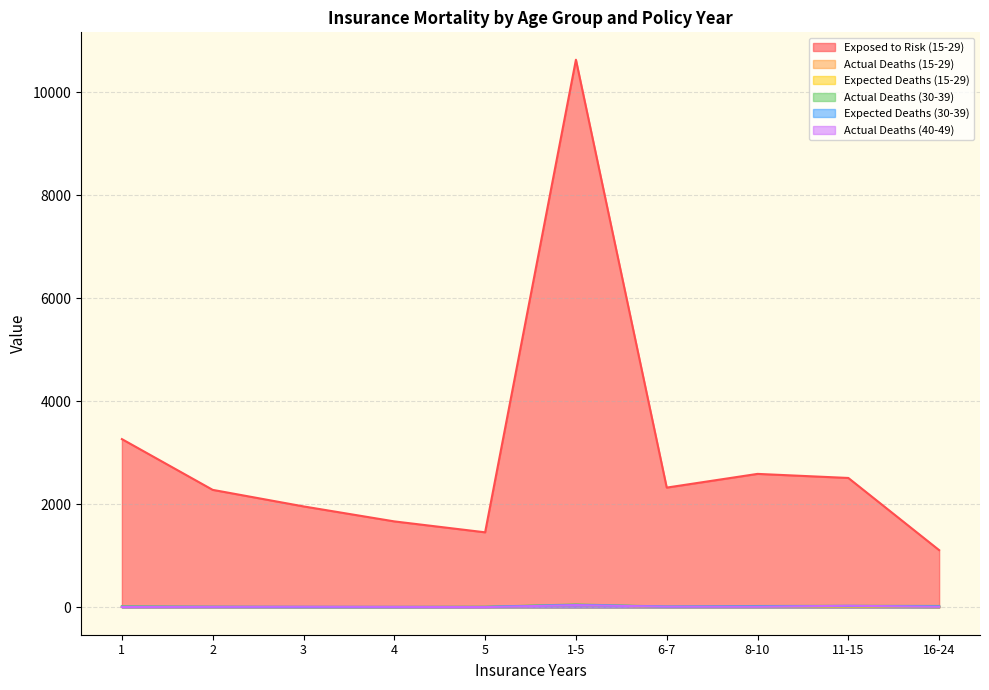

What is the approximate value of Expected Deaths (30-39) at 4?

8.5